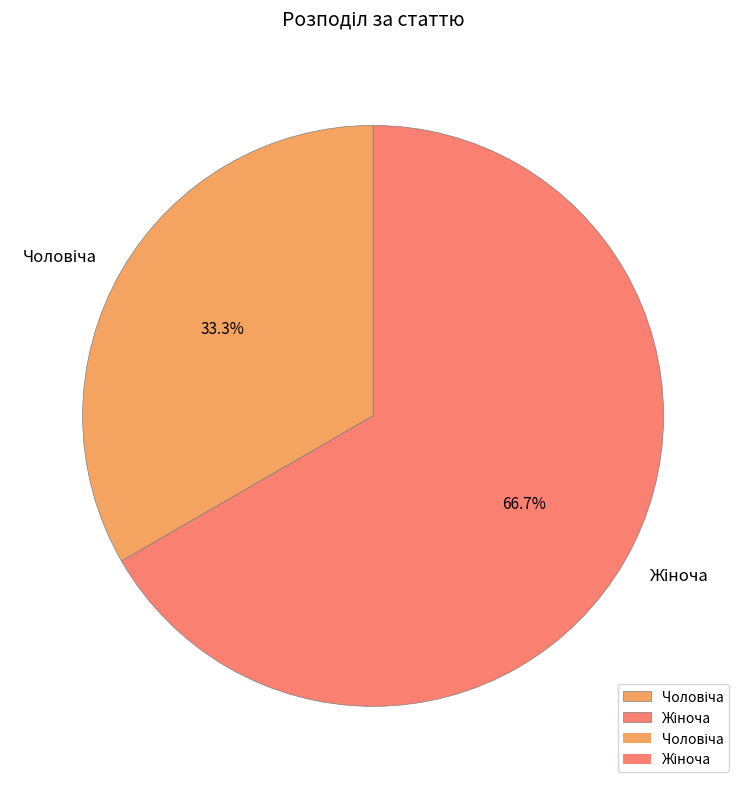

How many segments does this pie chart have?

2